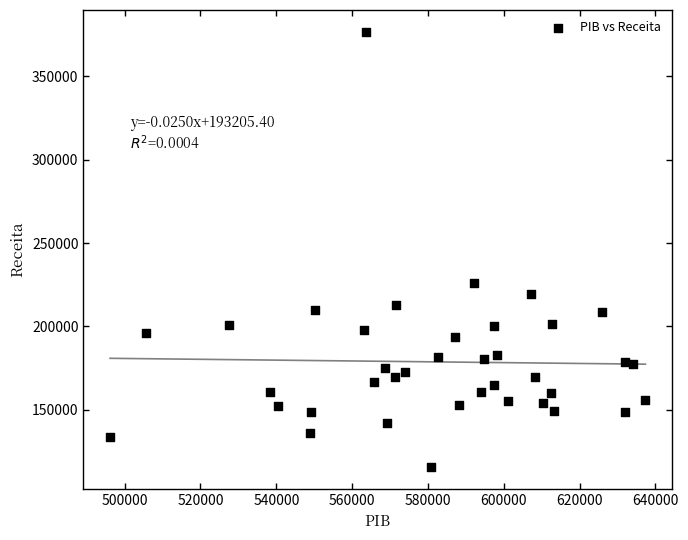

What is the range of Y values (max minus min)?

261442.4